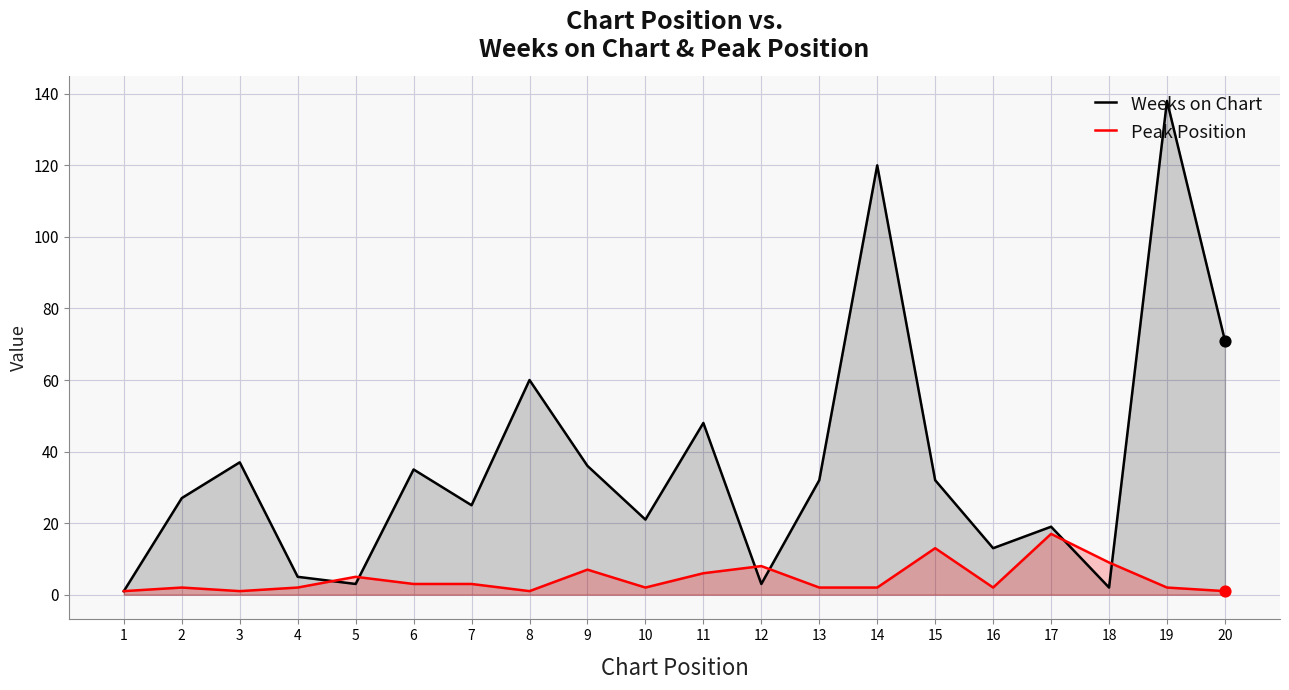

At how many categories does at least one series exceed 64?

3